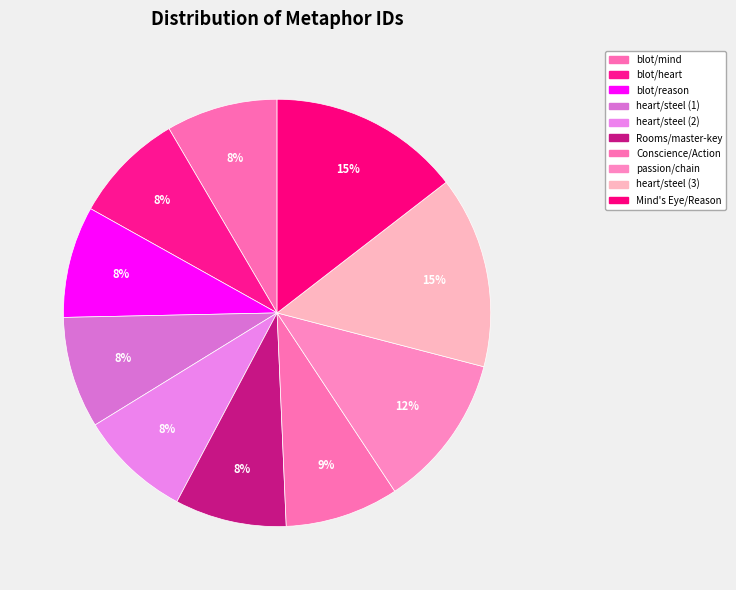

Is heart/steel (3) the majority of the pie?

No